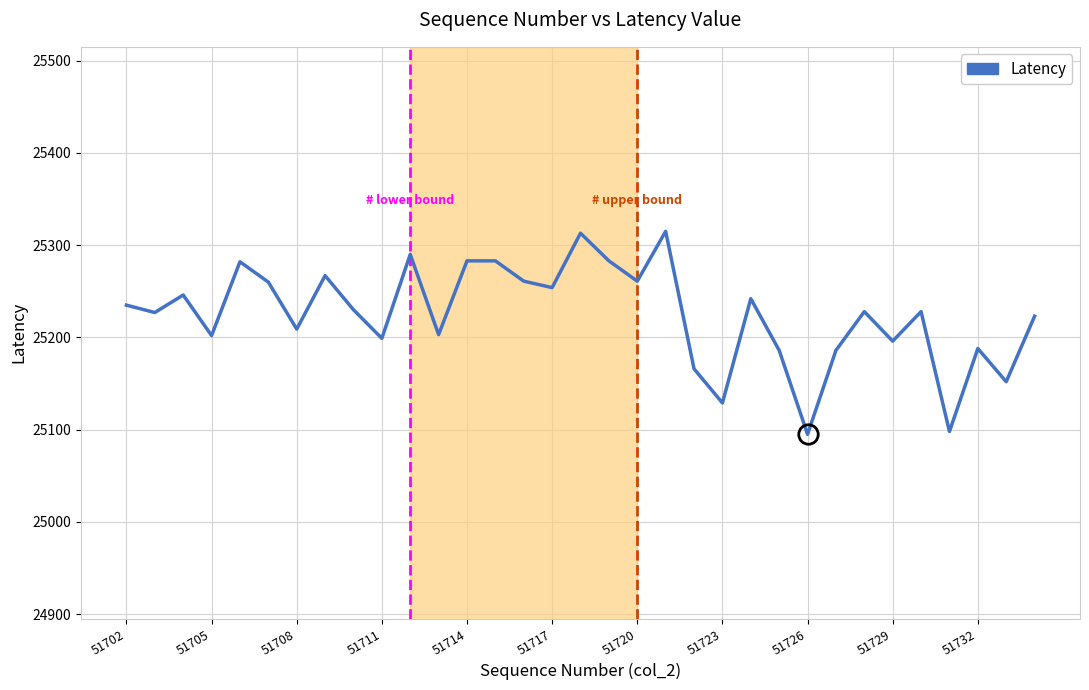

What is the difference between the maximum and minimum values?

220